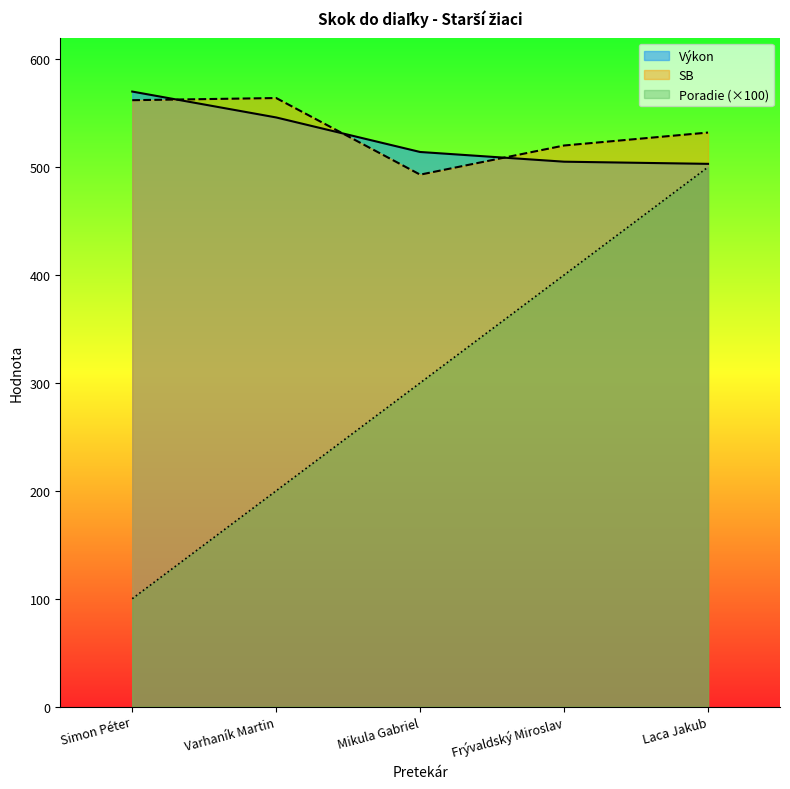

What is the label of the 3rd point from the left?

Mikula Gabriel